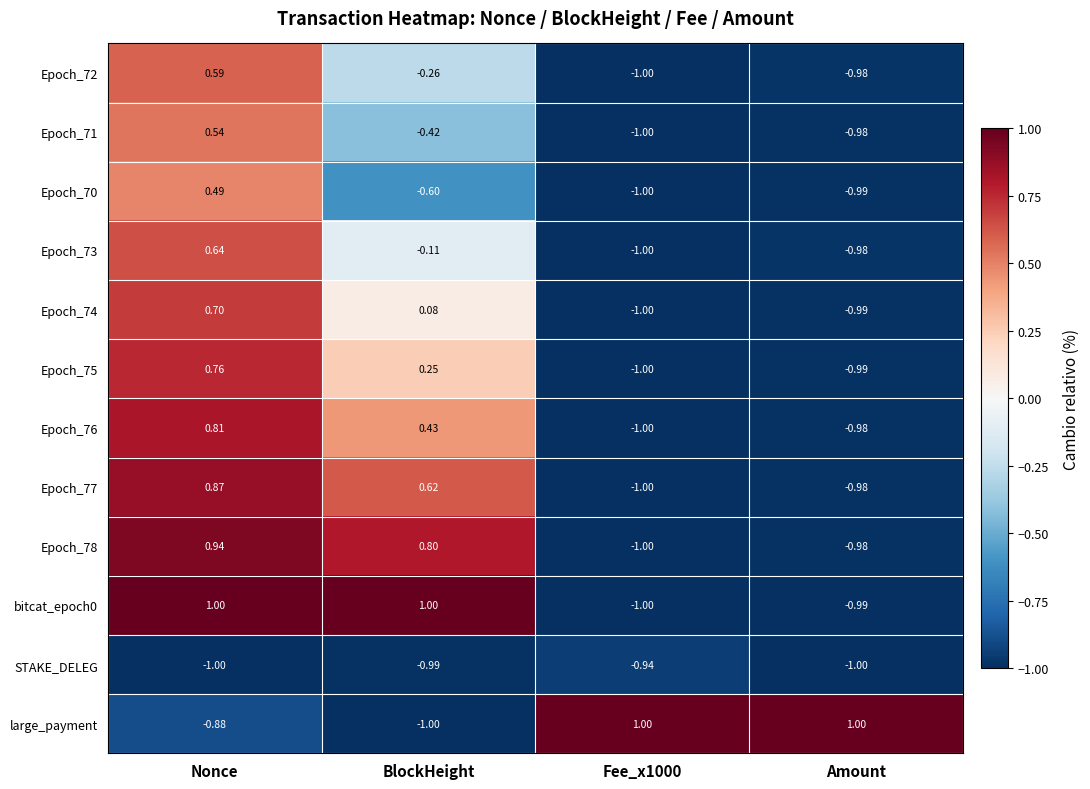

Which series changed the most between Fee_x1000 and Amount?

STAKE_DELEG